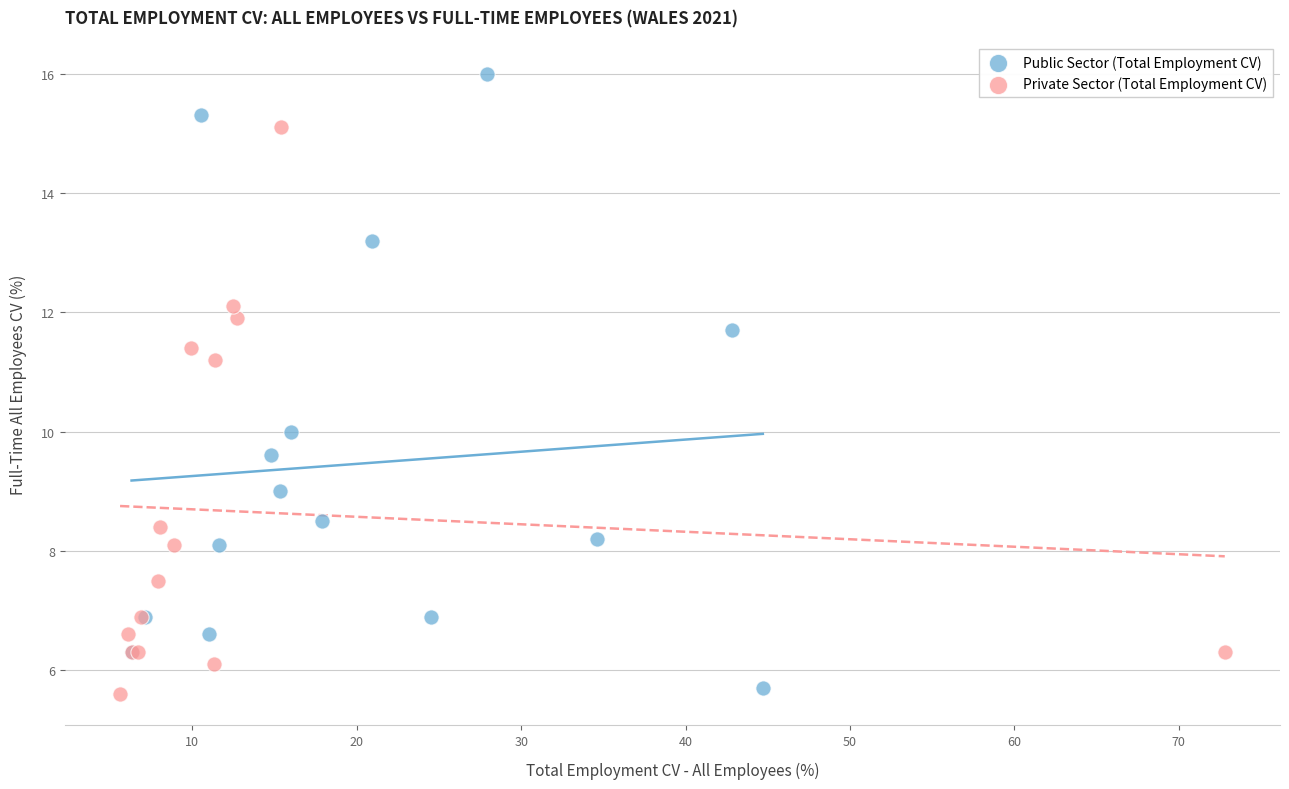

Which series reaches the minimum Y coordinate?

Private Sector (Total Employment CV)